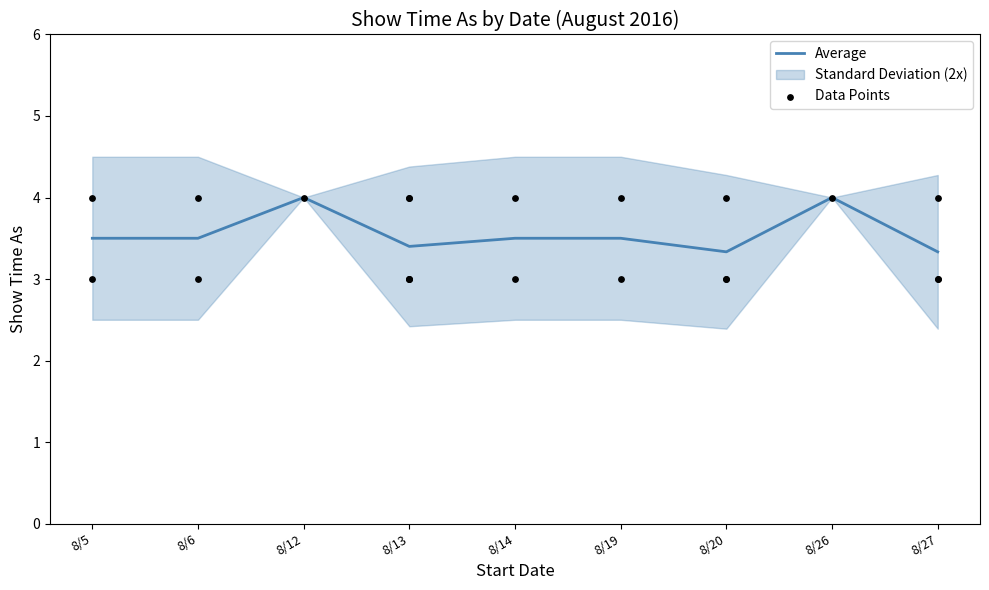

The Average series shows 4.0 at 8/12. True or false?

True